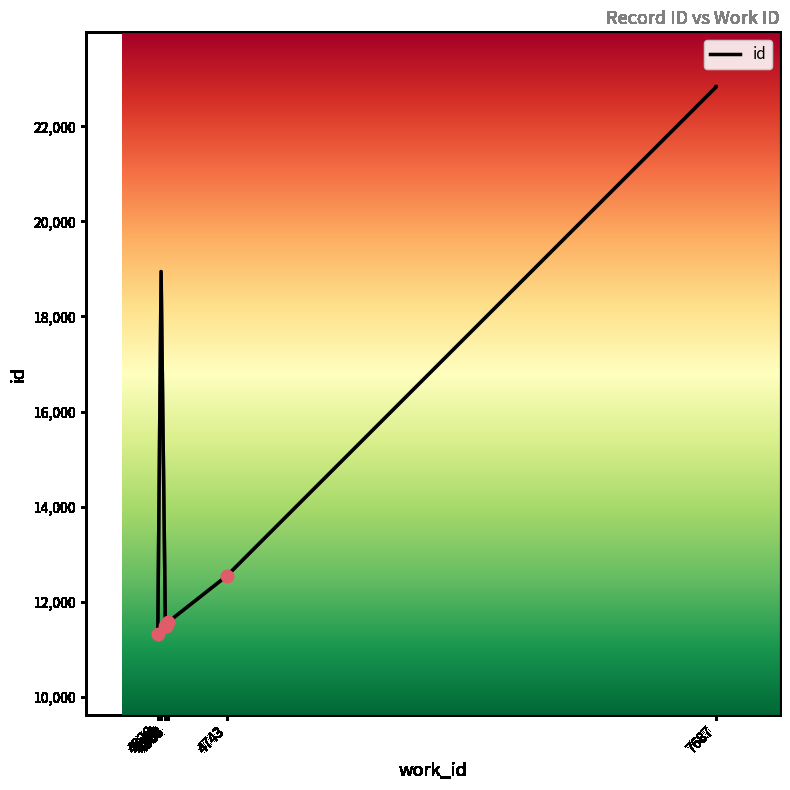

What is the change in value from 4374 to 4388?

+89